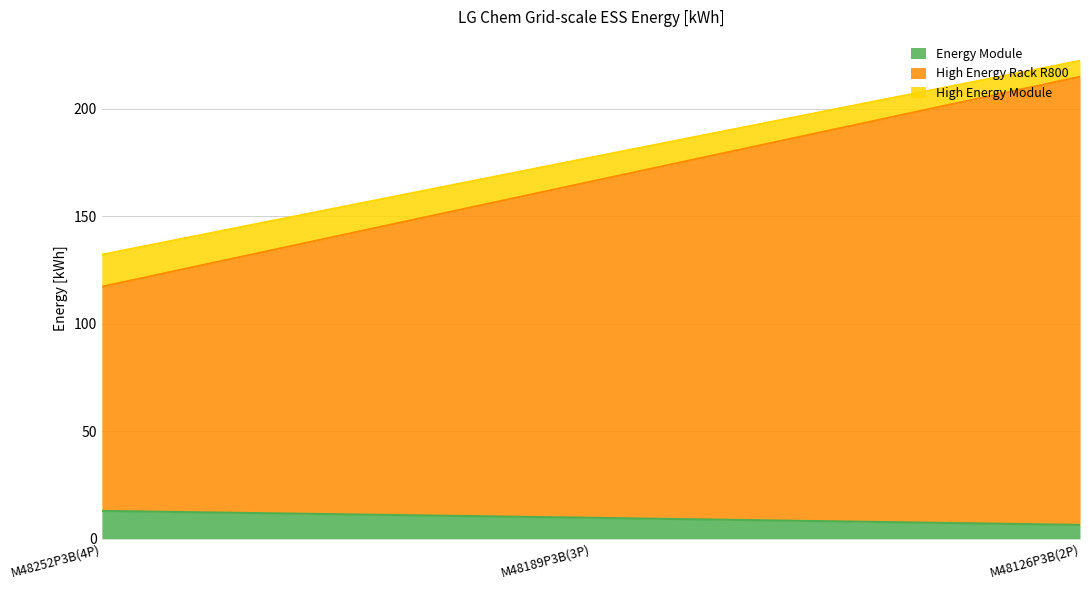

What is the difference between the maximum and second lowest values in the Energy Module series?

3.2